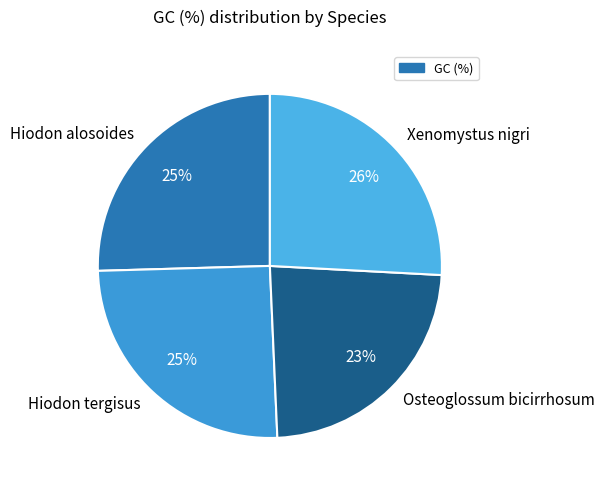

Is the sum of Hiodon tergisus and Osteoglossum bicirrhosum greater than half?

No